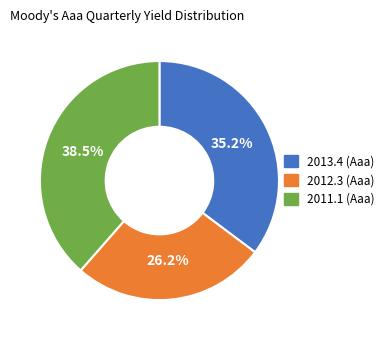

Is 2012.3 (Aaa) the majority of the pie?

No